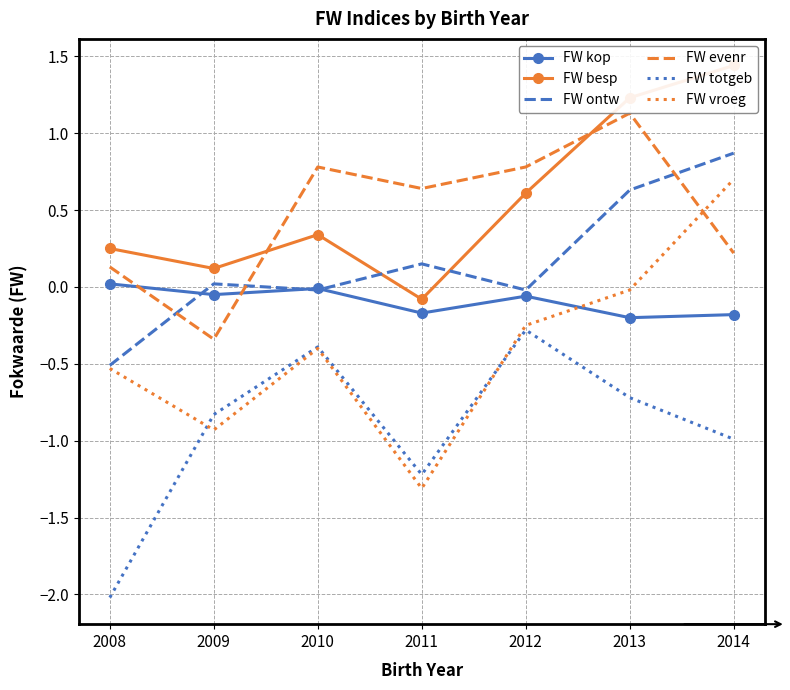

What is the total value across all series at 2012?

0.8